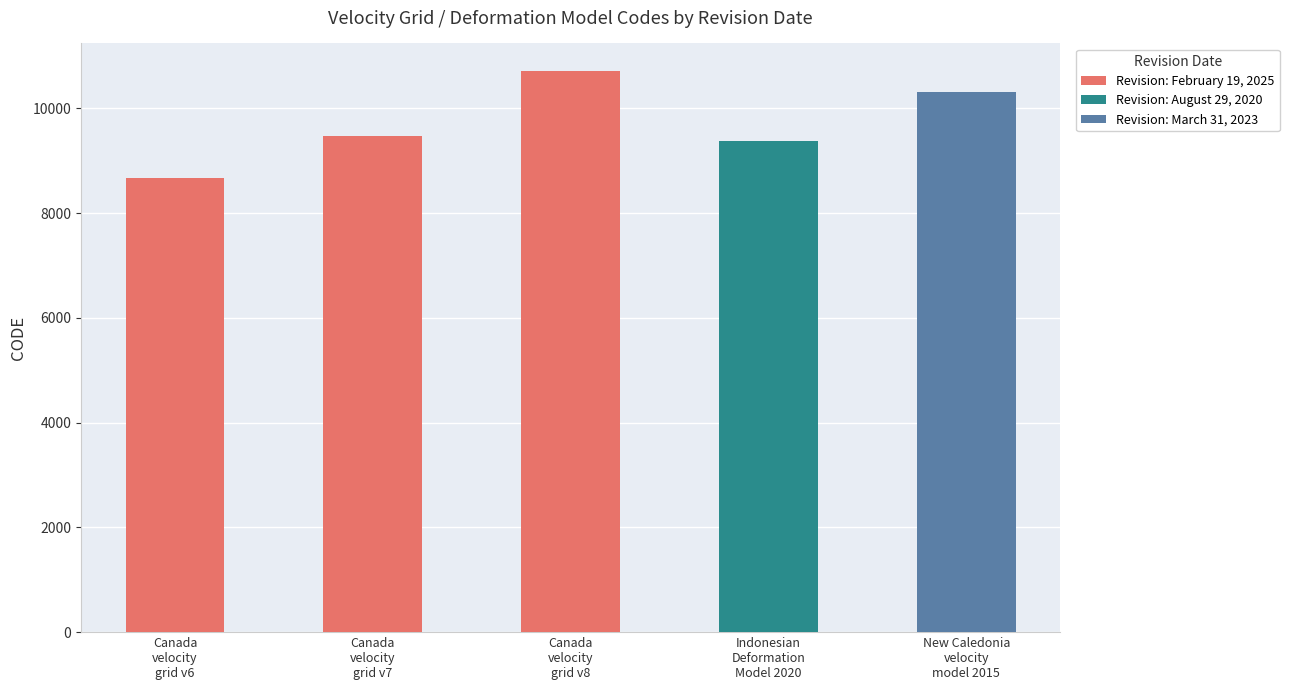

What is the change in value from Canada
velocity
grid v6 to Canada
velocity
grid v8?

+2031